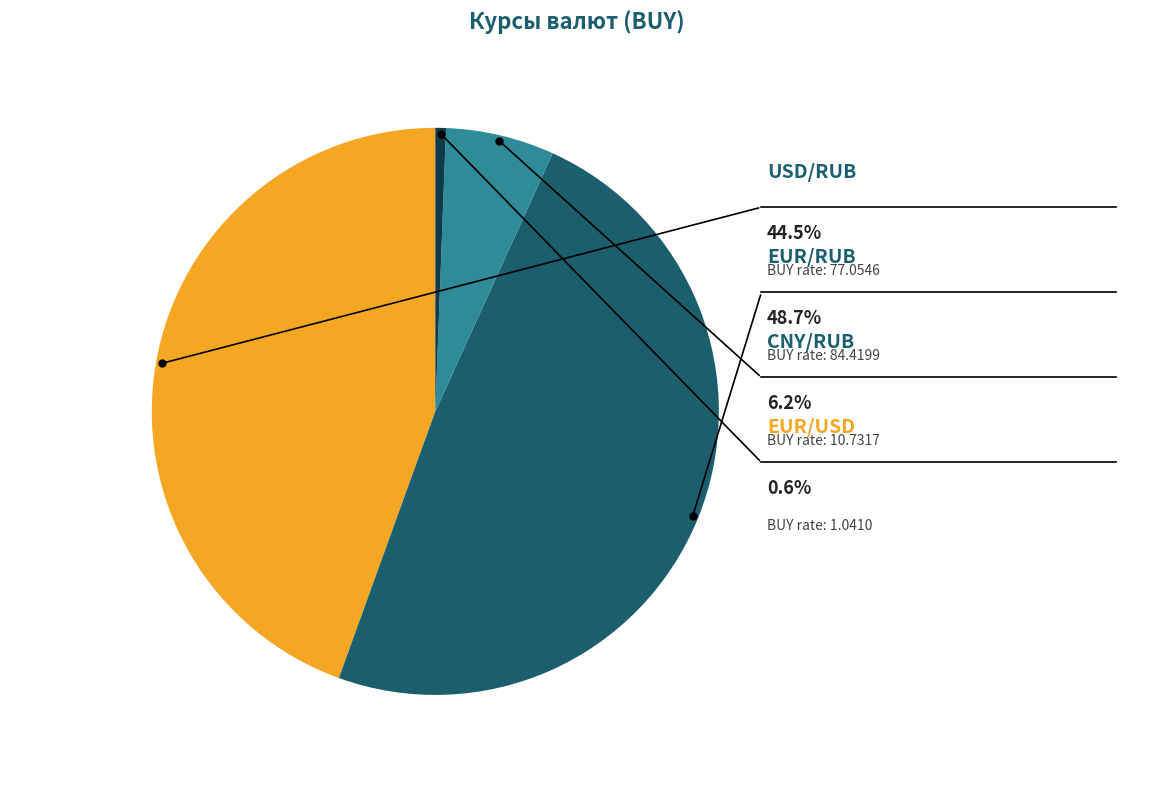

Count the number of slices in the pie.

4